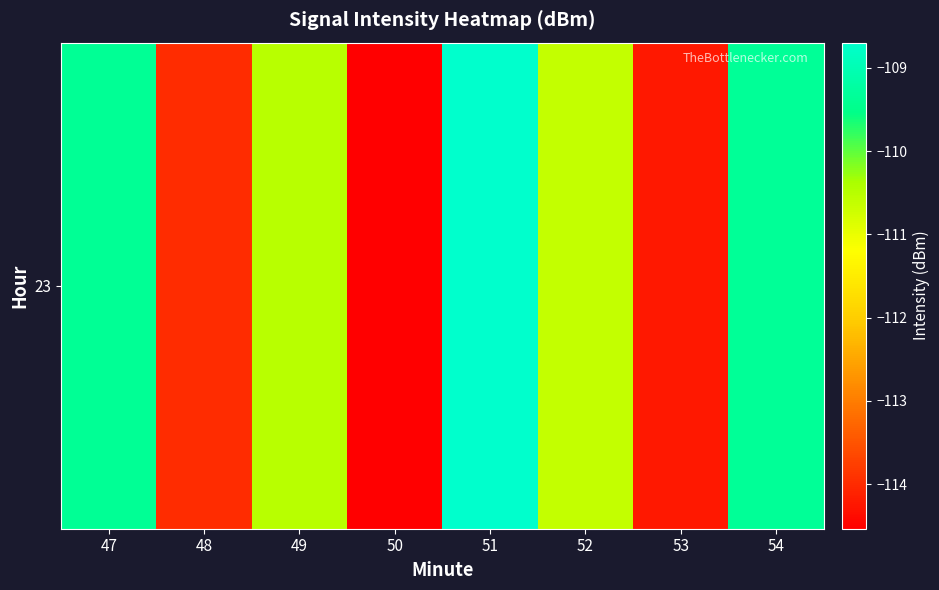

The chart shows a value of -114.0 at 48. True or false?

True